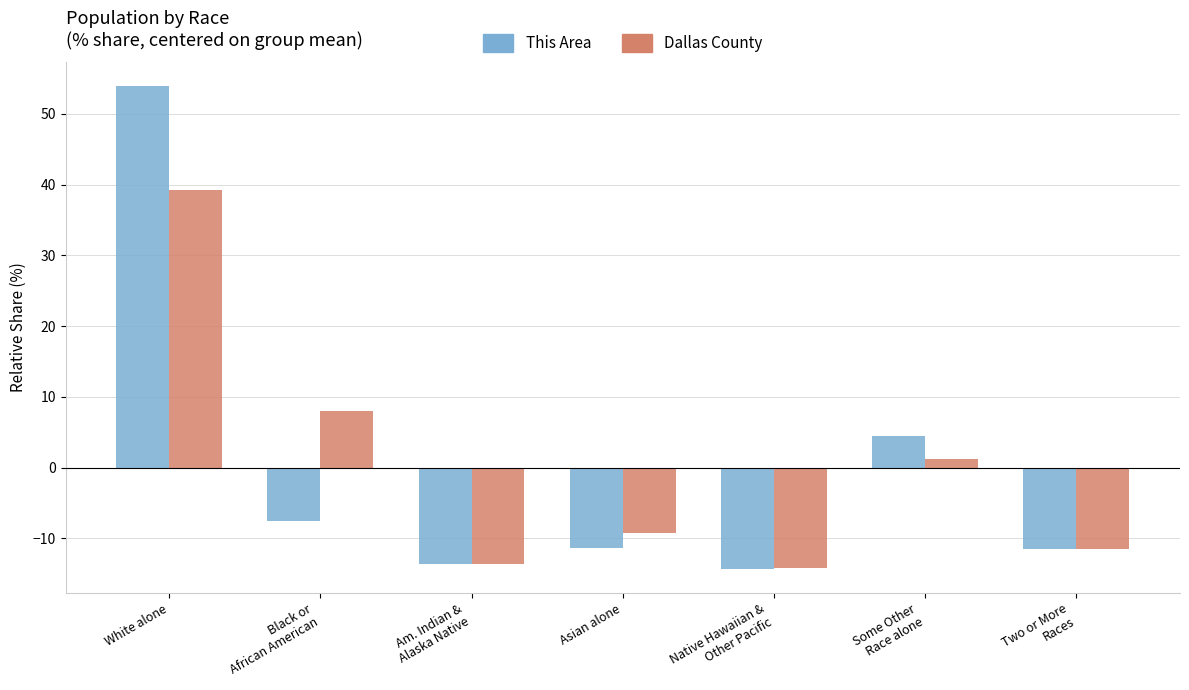

At which label is This Area closest to 19?

Some Other
Race alone